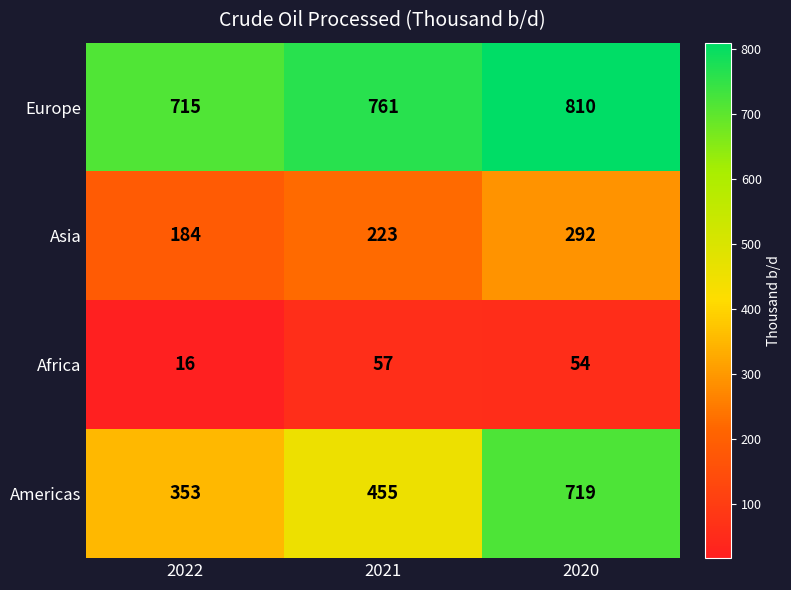

Which series has the largest total across all categories?

Europe